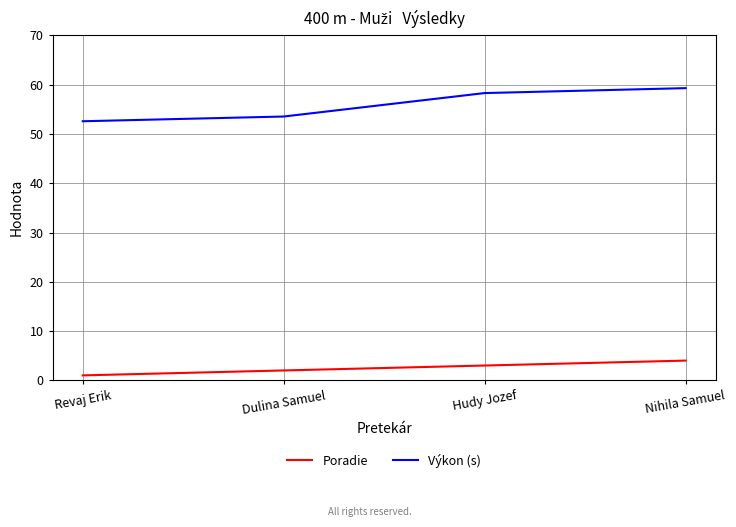

Reading left to right, extract all data points from this chart.

Poradie: Revaj Erik=1.0	Dulina Samuel=2.0	Hudy Jozef=3.0	Nihila Samuel=4.0
Výkon (s): Revaj Erik=52.6	Dulina Samuel=53.5	Hudy Jozef=58.3	Nihila Samuel=59.3